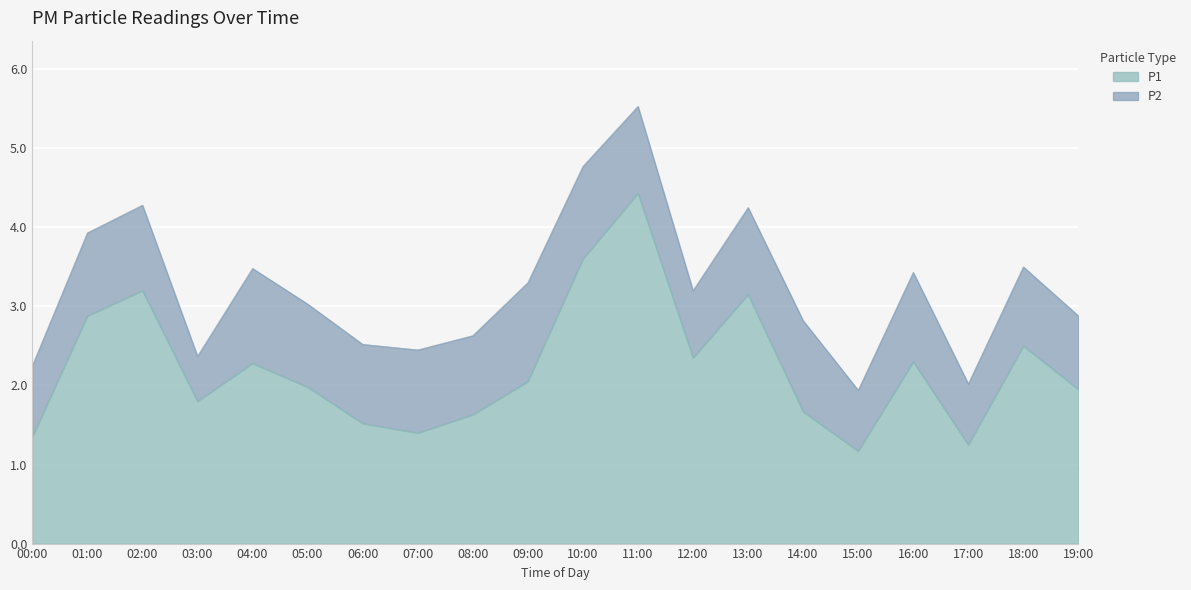

Where is the data nearest to the value 2?

05:00